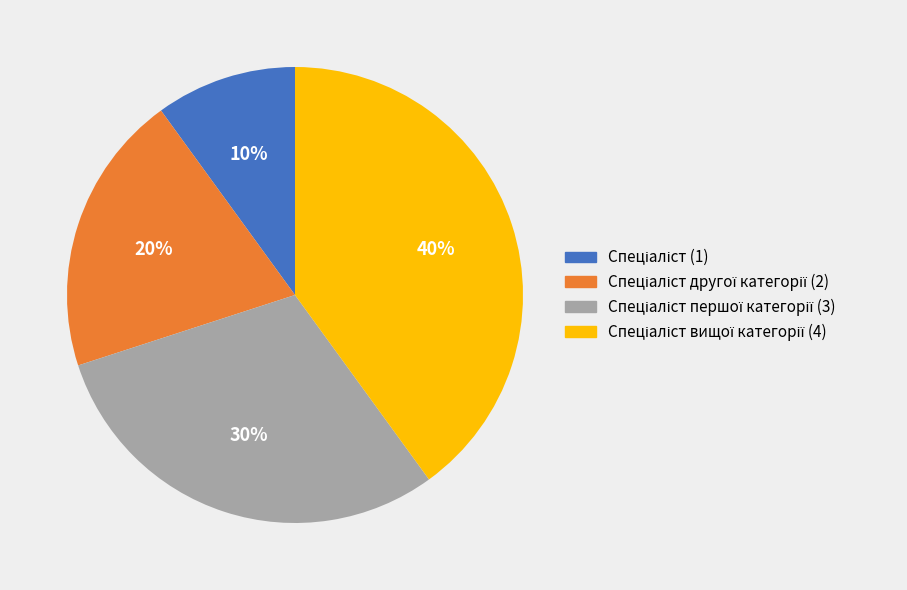

Is there any slice that represents more than half of the pie?

No